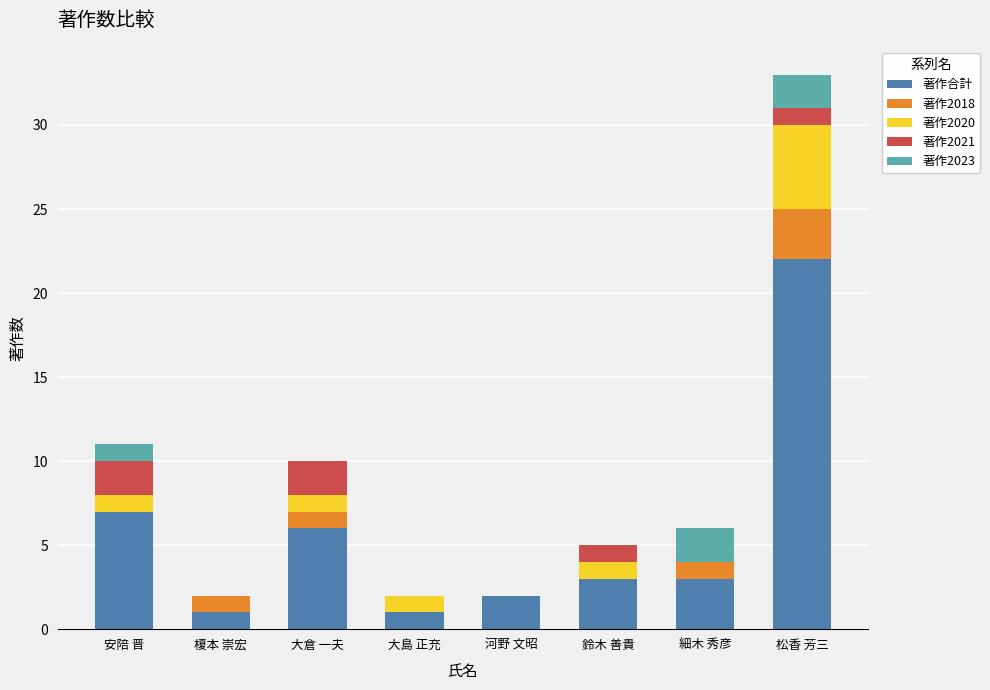

At which category is the sum across all series the highest?

松香 芳三